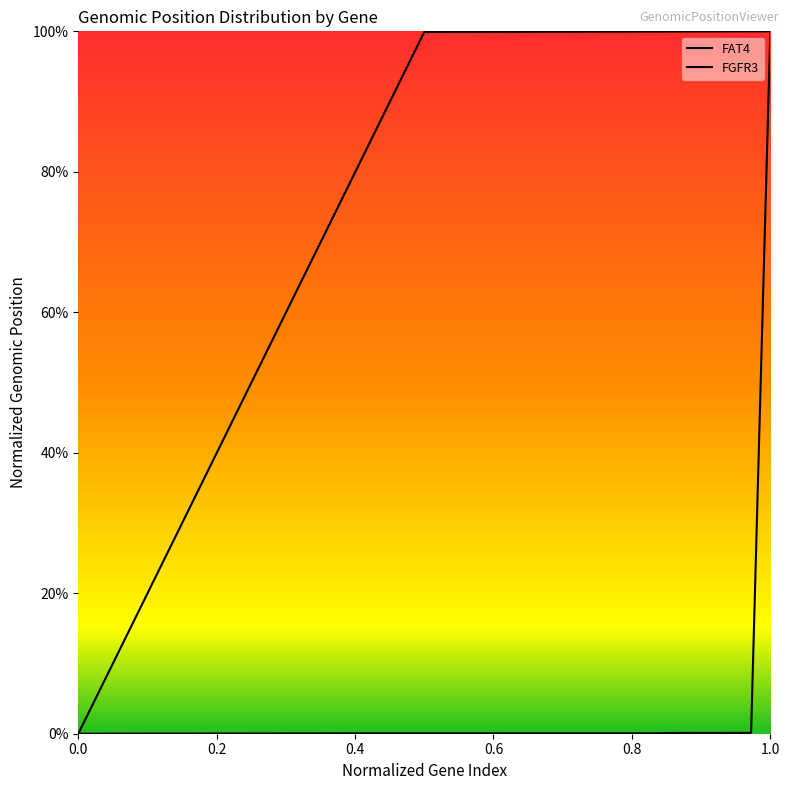

Count the number of categories in the chart.

3